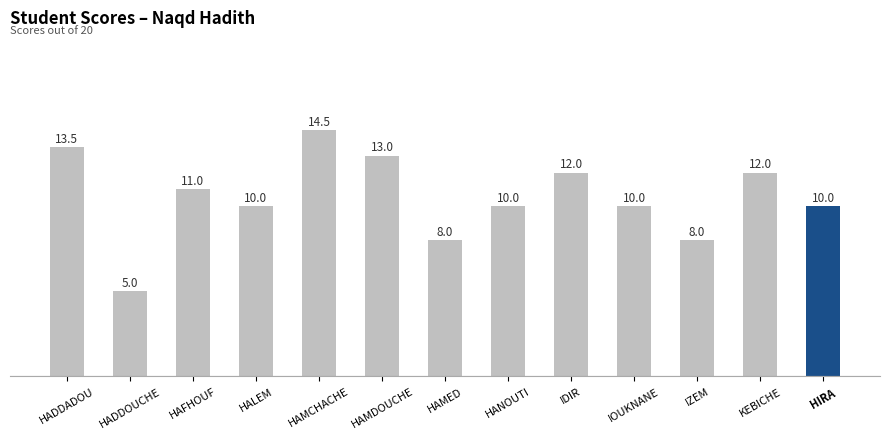

How many bars are there in total?

13